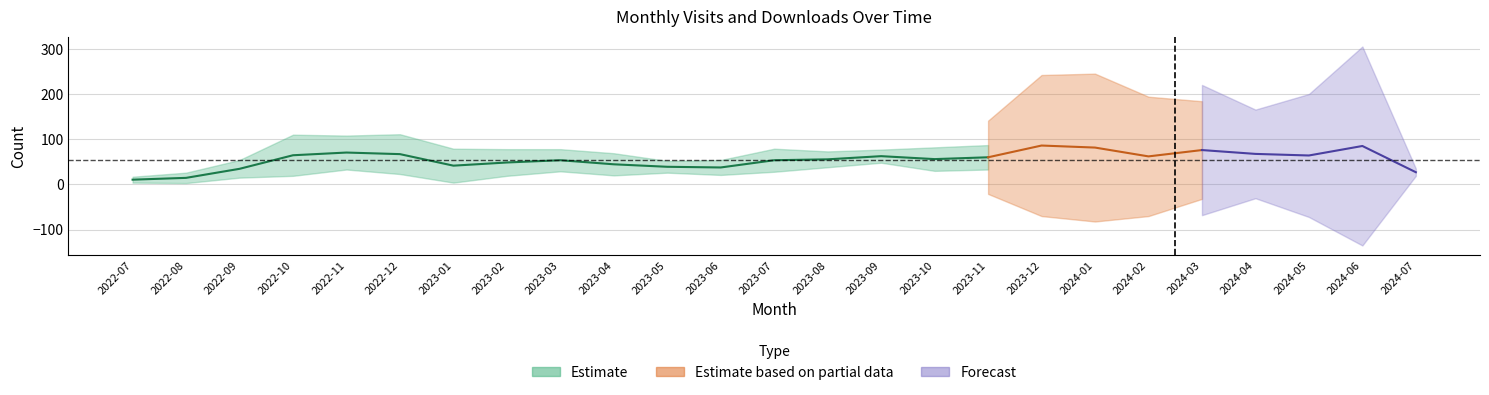

What is the label of the 6th point from the right?

2024-02